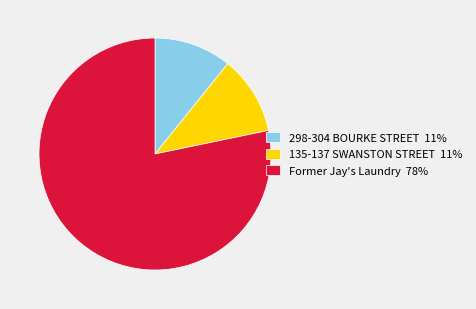

How many segments does this pie chart have?

3